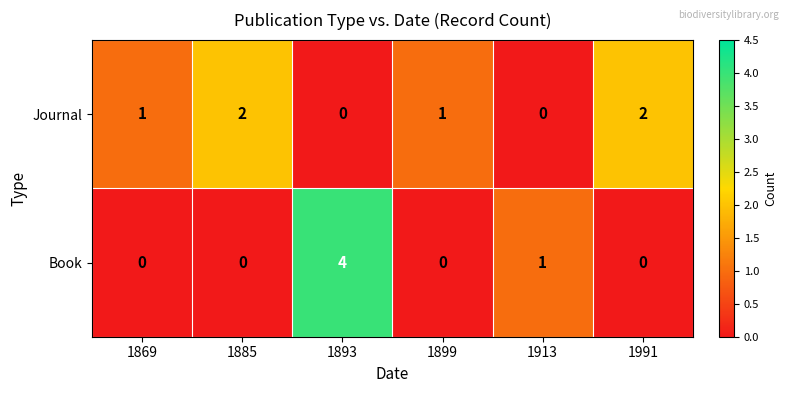

What is the sum of all Journal values?

6